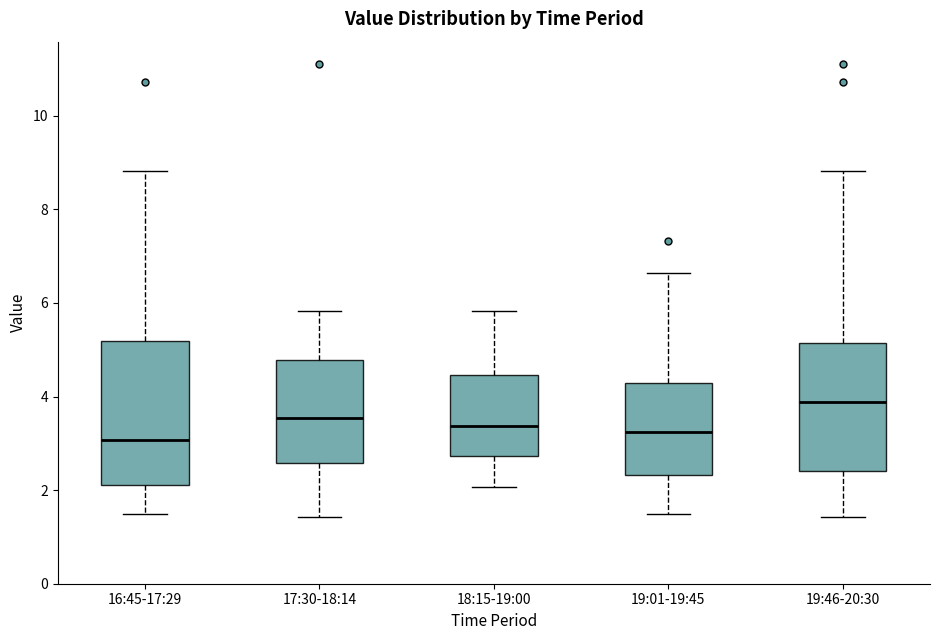

Comparing the boxes themselves (not the whiskers), which one is the tallest?

16:45-17:29